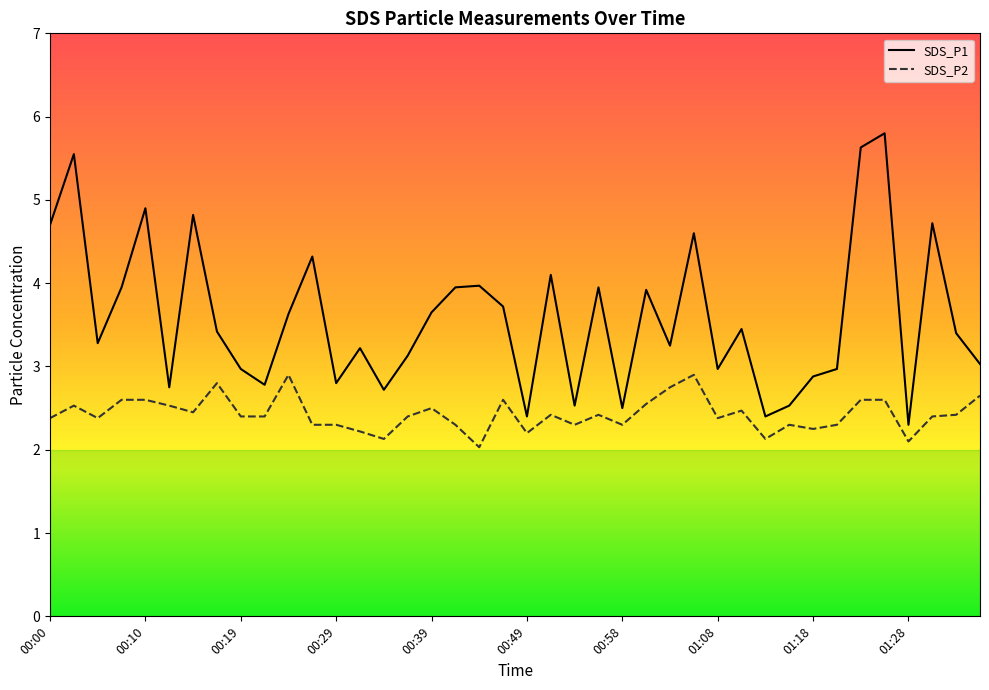

The SDS_P2 series shows 4.7 at 01:06. True or false?

False